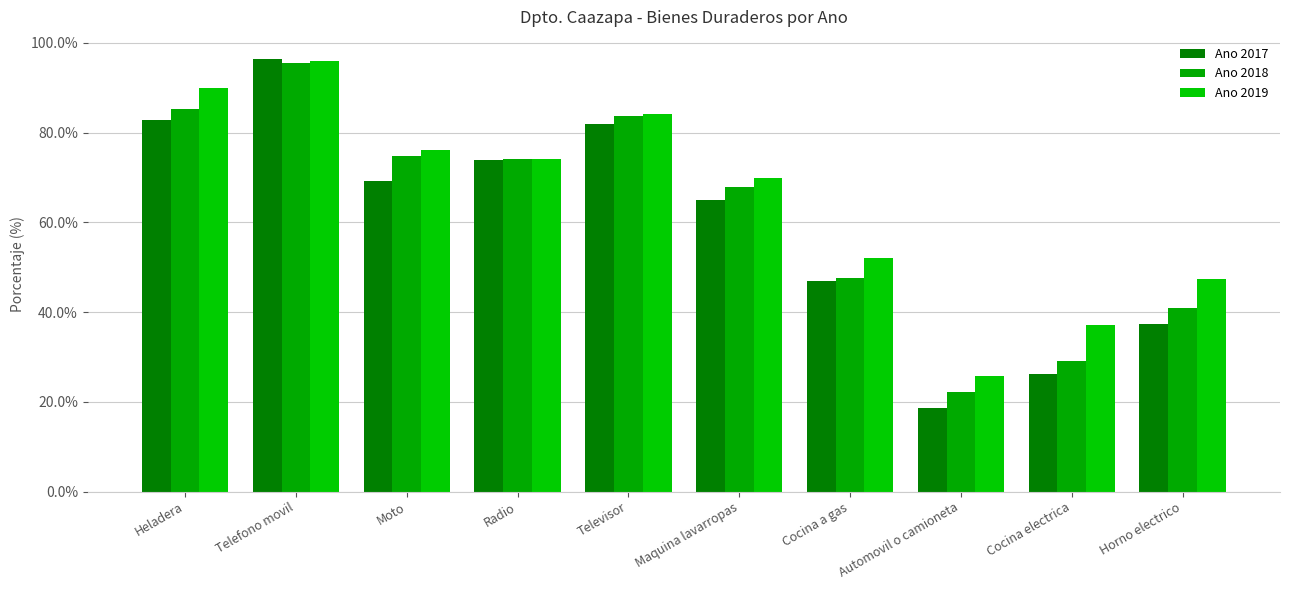

How many bars are there in each group?

3